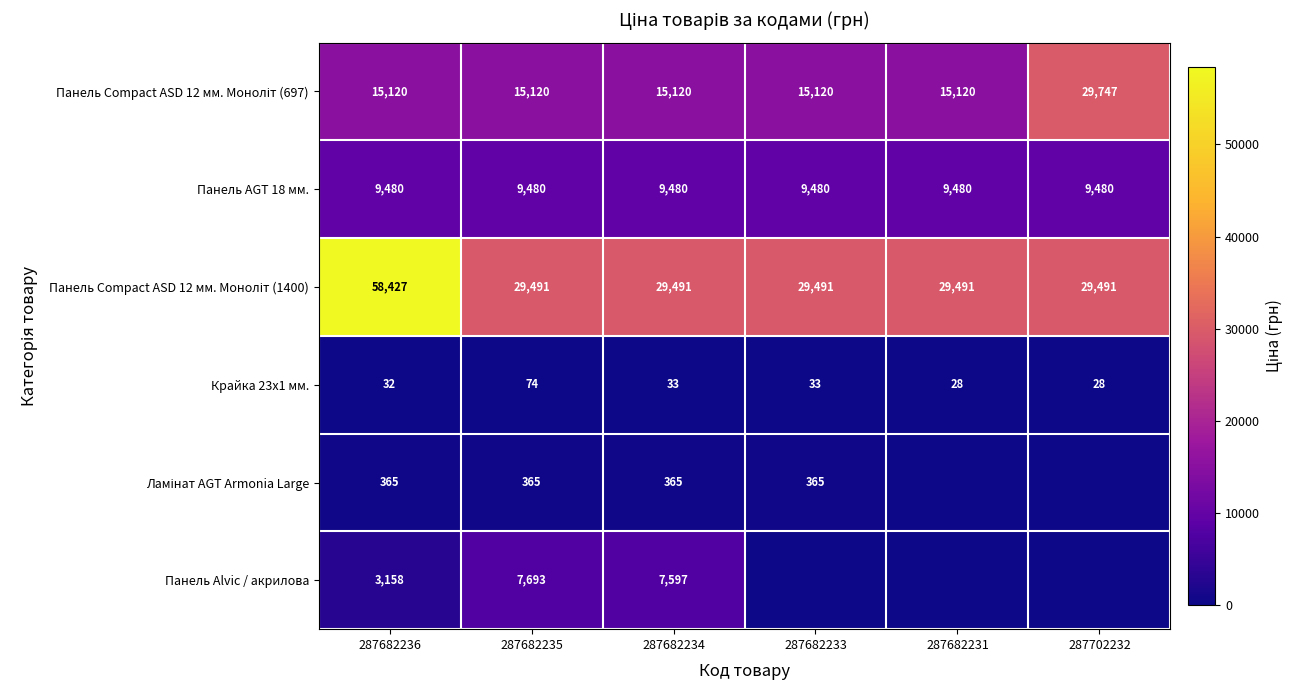

True or false: Панель AGT 18 мм. has a value of 15388.2 at 287682234.

False